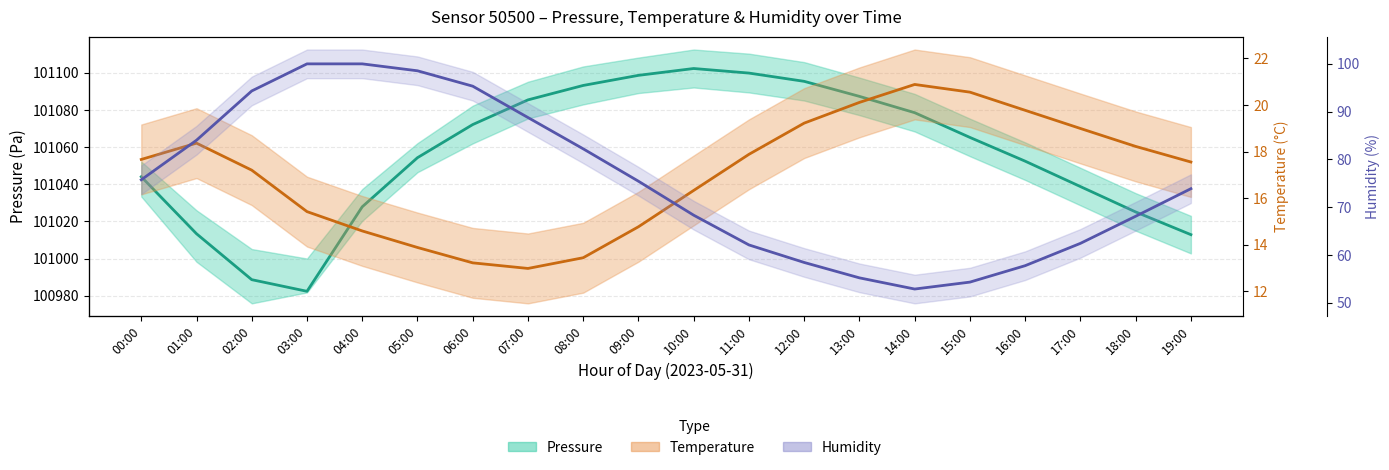

How many values in the Temperature (°C) series exceed 17?

12